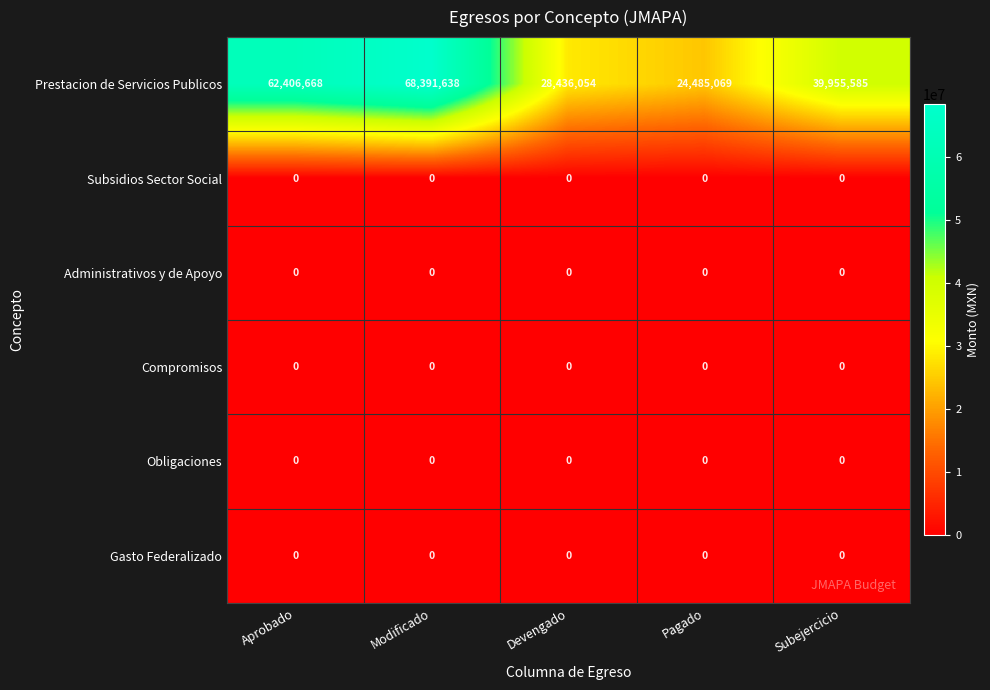

Reading left to right, extract all data points from this chart.

Prestacion de Servicios Publicos: Aprobado=62406668	Modificado=68391638	Devengado=28436054	Pagado=24485069	Subejercicio=39955585
Subsidios Sector Social: Aprobado=0	Modificado=0	Devengado=0	Pagado=0	Subejercicio=0
Administrativos y de Apoyo: Aprobado=0	Modificado=0	Devengado=0	Pagado=0	Subejercicio=0
Compromisos: Aprobado=0	Modificado=0	Devengado=0	Pagado=0	Subejercicio=0
Obligaciones: Aprobado=0	Modificado=0	Devengado=0	Pagado=0	Subejercicio=0
Gasto Federalizado: Aprobado=0	Modificado=0	Devengado=0	Pagado=0	Subejercicio=0